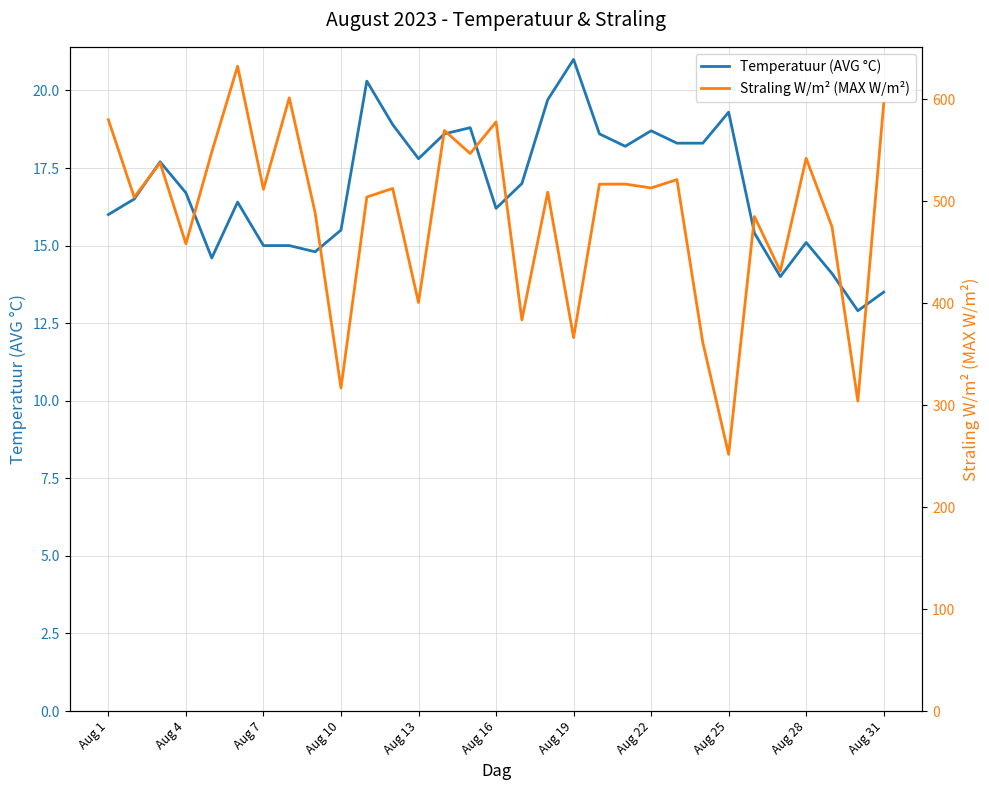

True or false: Temperatuur (AVG °C) has a value of 14.1 at 28.

True